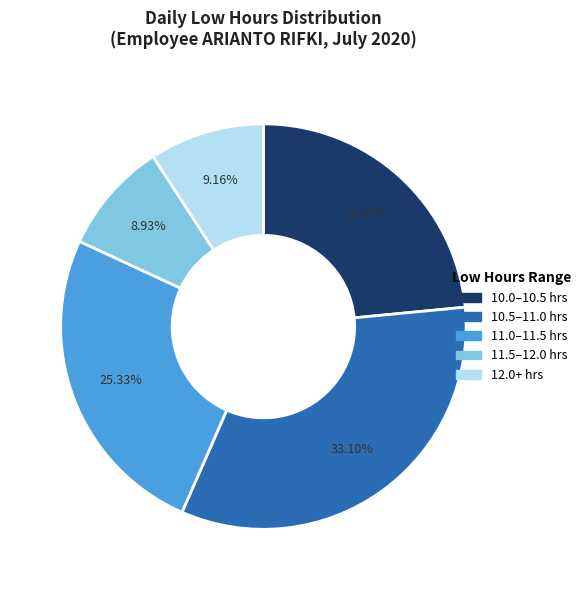

Is there a majority slice in this chart?

No